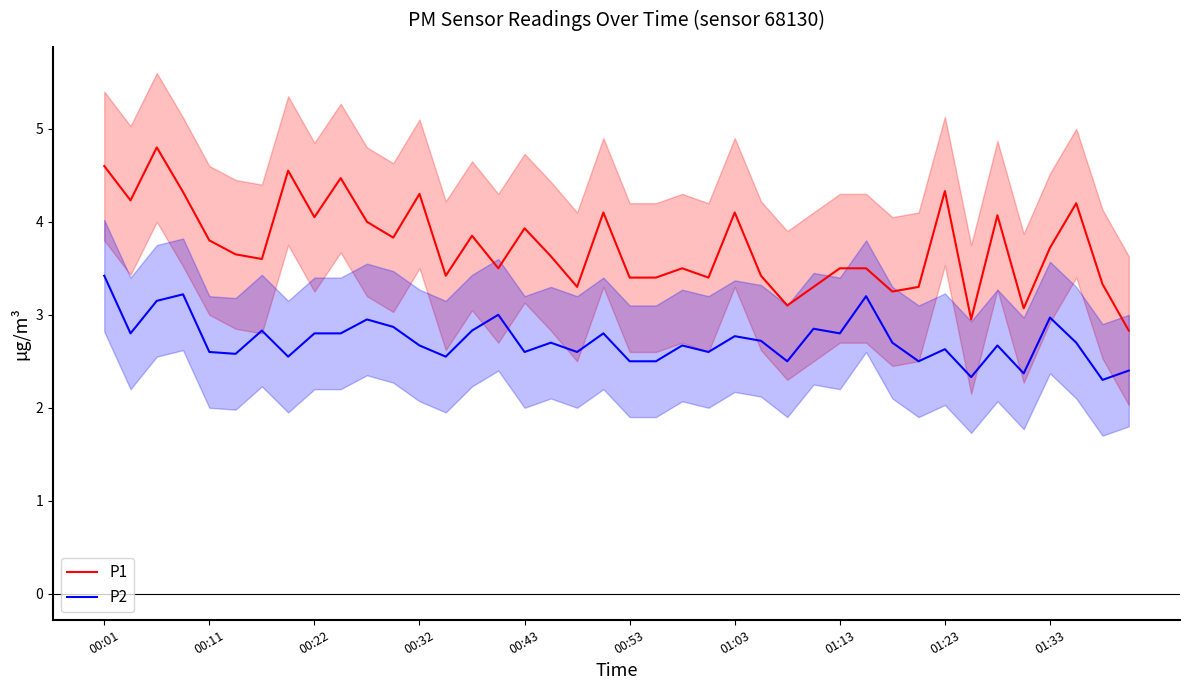

How many values in the P1 series are below 3?

2